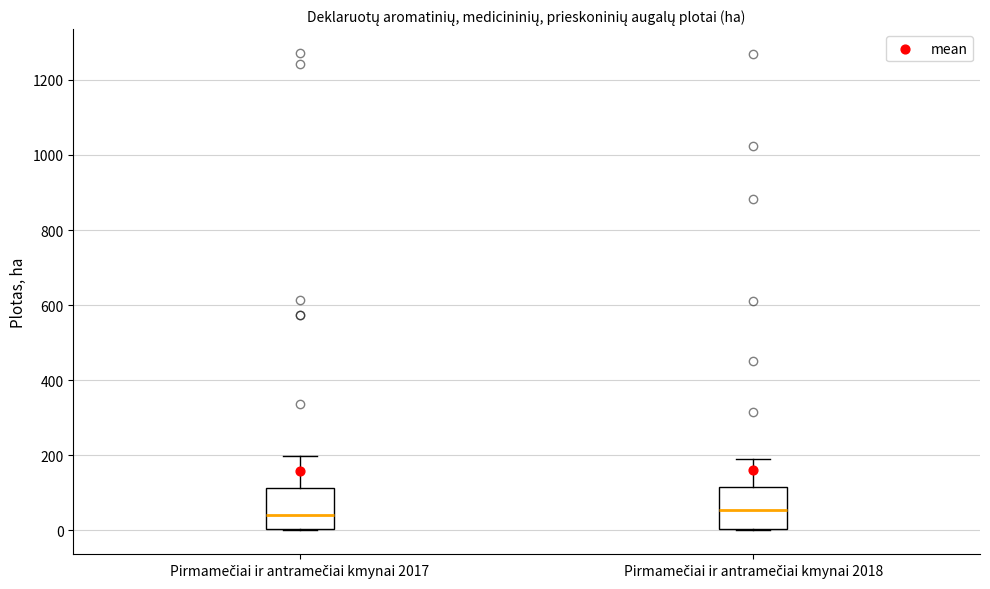

Reading left to right, transcribe this box plot: for each box, give where its median line is, the range the box spans, and where its two whiskers end, as read against the y-axis. The values are not printed on the chart, so give them approximately, as read against the axis.

Pirmamečiai ir antramečiai kmynai 2017: median 40, box 0 to 120, whiskers 0 to 200
Pirmamečiai ir antramečiai kmynai 2018: median 60, box 0 to 120, whiskers 0 to 200